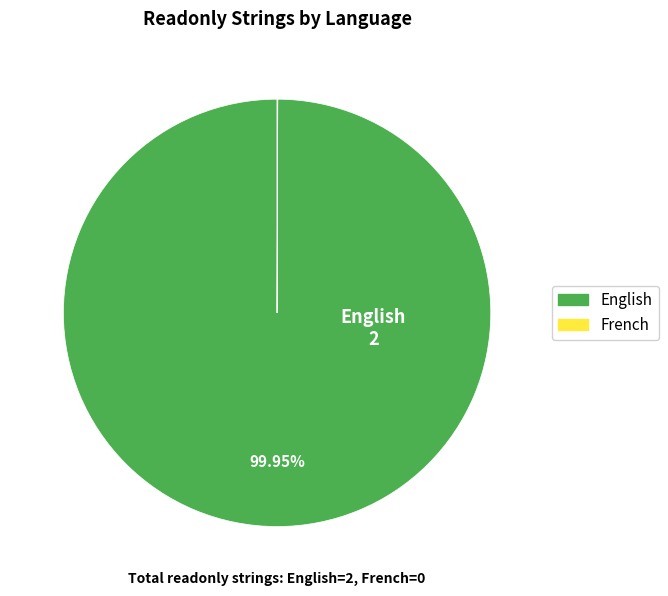

Is there any slice that represents more than half of the pie?

Yes